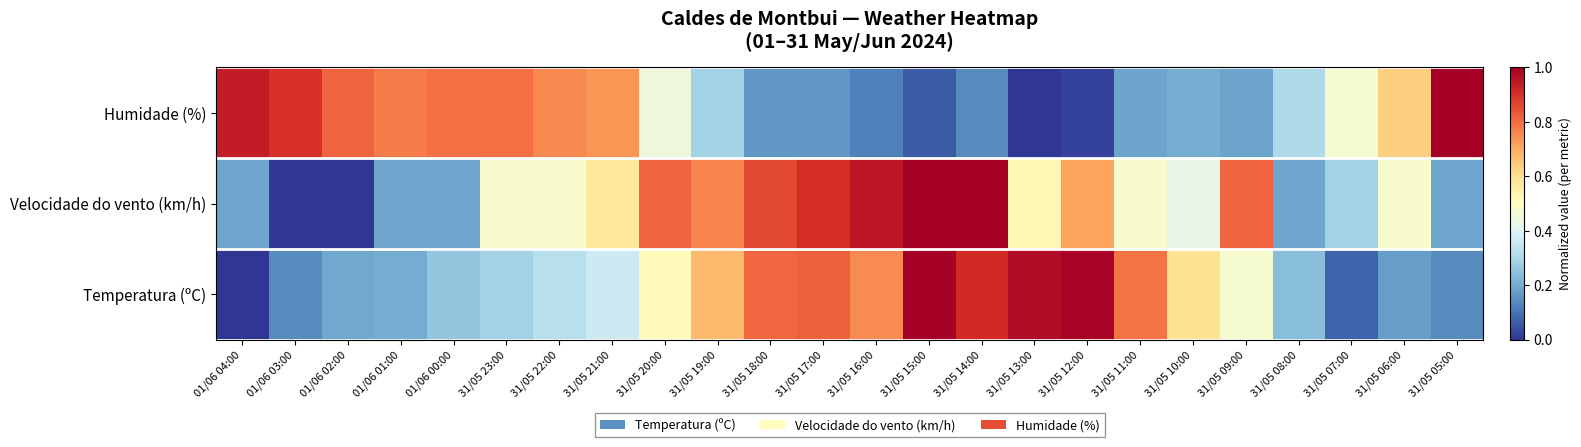

Between 31/05 14:00 and 31/05 05:00, which is larger?

31/05 05:00